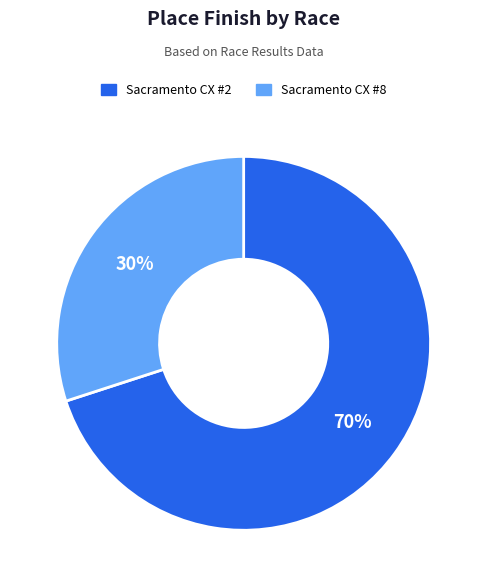

What is the majority slice?

Sacramento CX #2